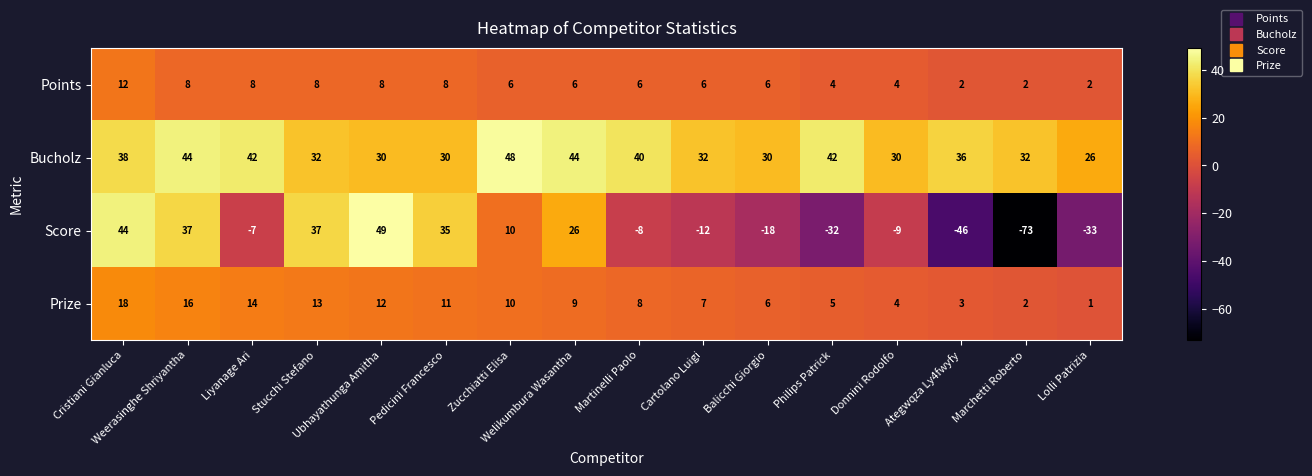

What is the total value across all series at Donnini Rodolfo?

29